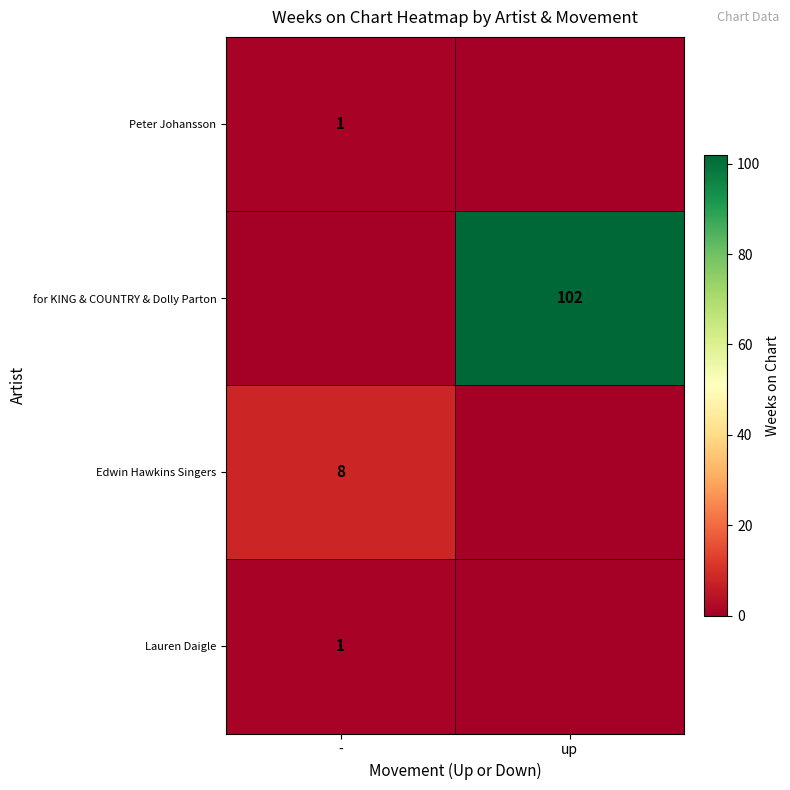

What is the maximum value shown in the chart?

102